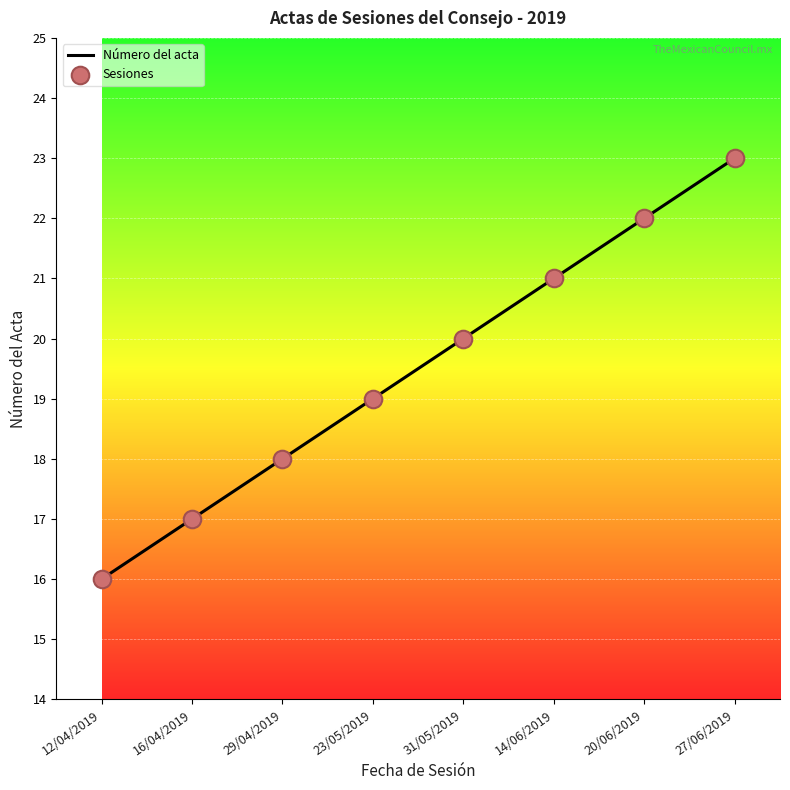

Approximately how many times larger is the value at 27/06/2019 compared to 31/05/2019?

1.1